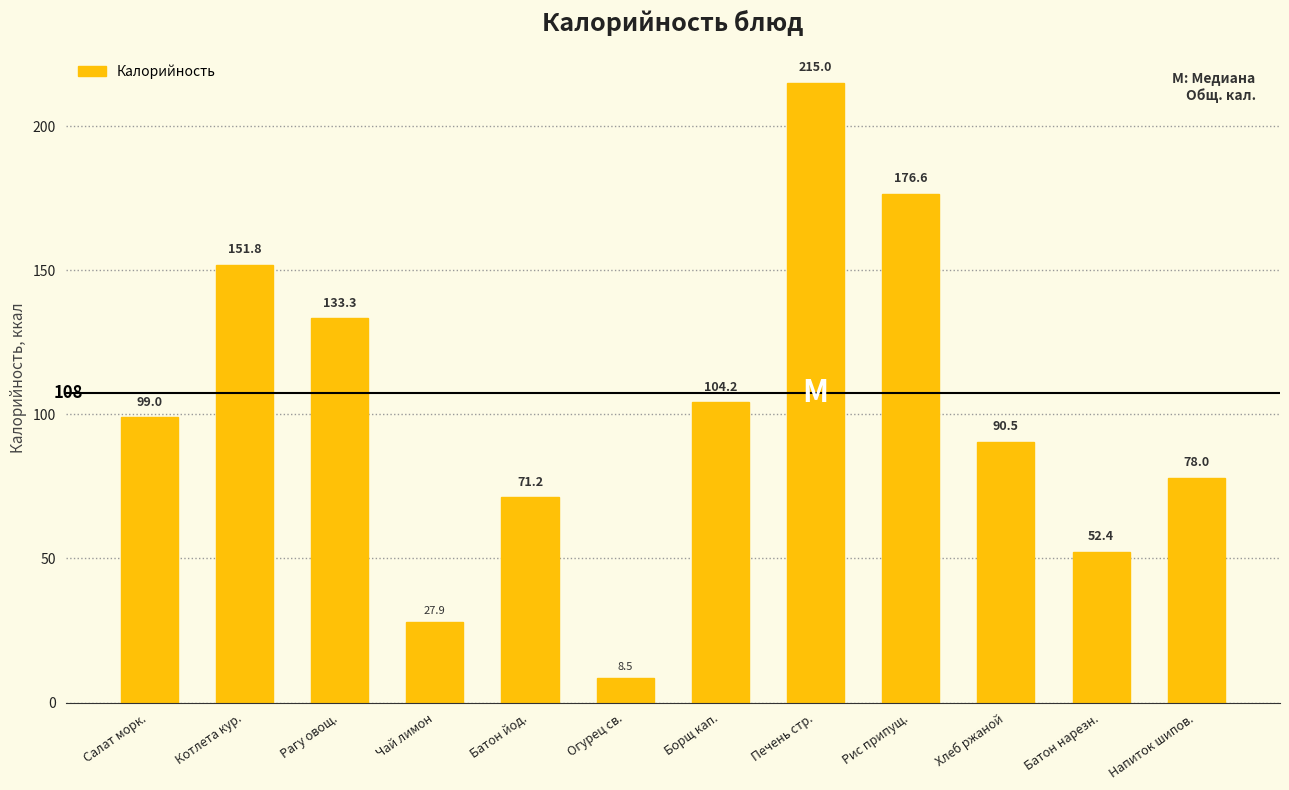

The chart shows a value of 90.5 at Хлеб ржаной. True or false?

True